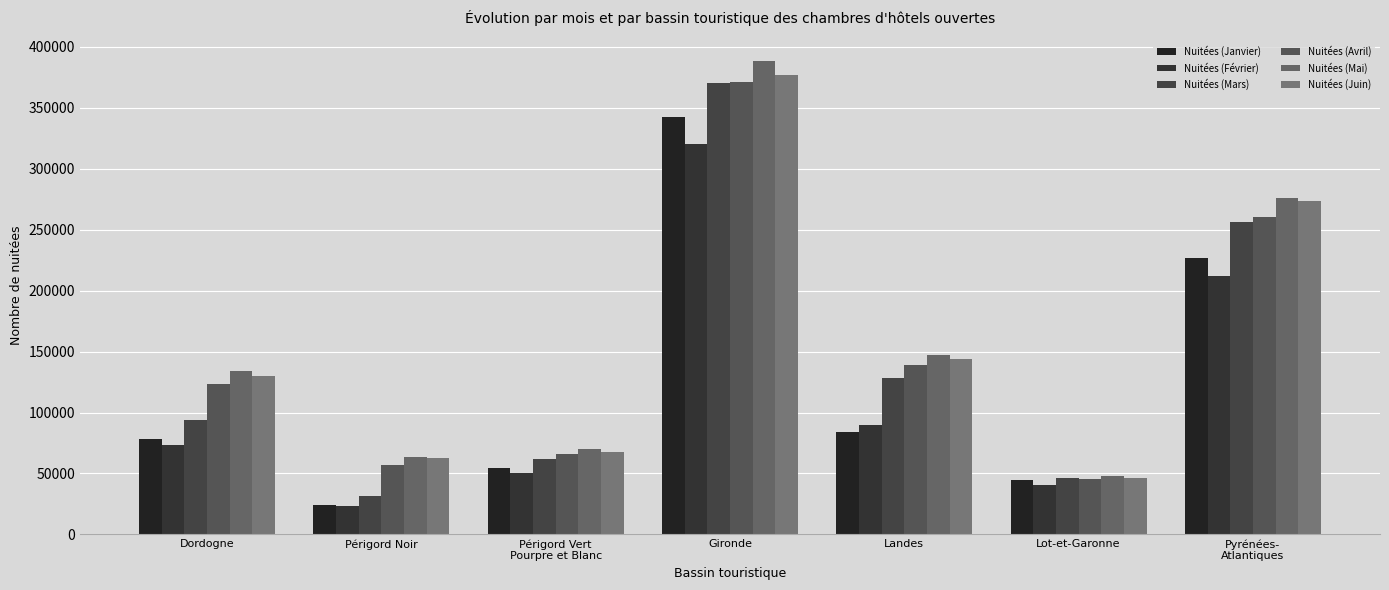

Reading left to right, extract all data points from this chart.

Nuitées (Janvier): 78366	24164	54202	342257	83631	44698	226759
Nuitées (Février): 73609	22948	50661	320352	89564	40738	212238
Nuitées (Mars): 93608	31509	62099	370185	127883	46204	256132
Nuitées (Avril): 122980	56714	66266	370560	139161	45695	260464
Nuitées (Mai): 133777	63923	69854	388525	147380	47884	276039
Nuitées (Juin): 130060	62454	67606	376807	143799	46212	273196